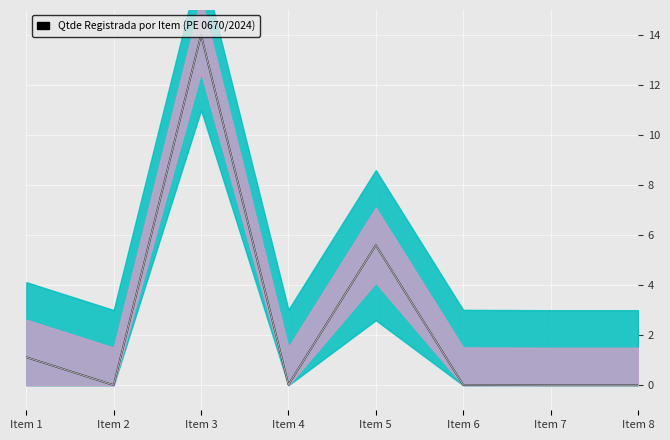

True or false: Qtde Registrada has a value of 5.6 at Item 7.

False